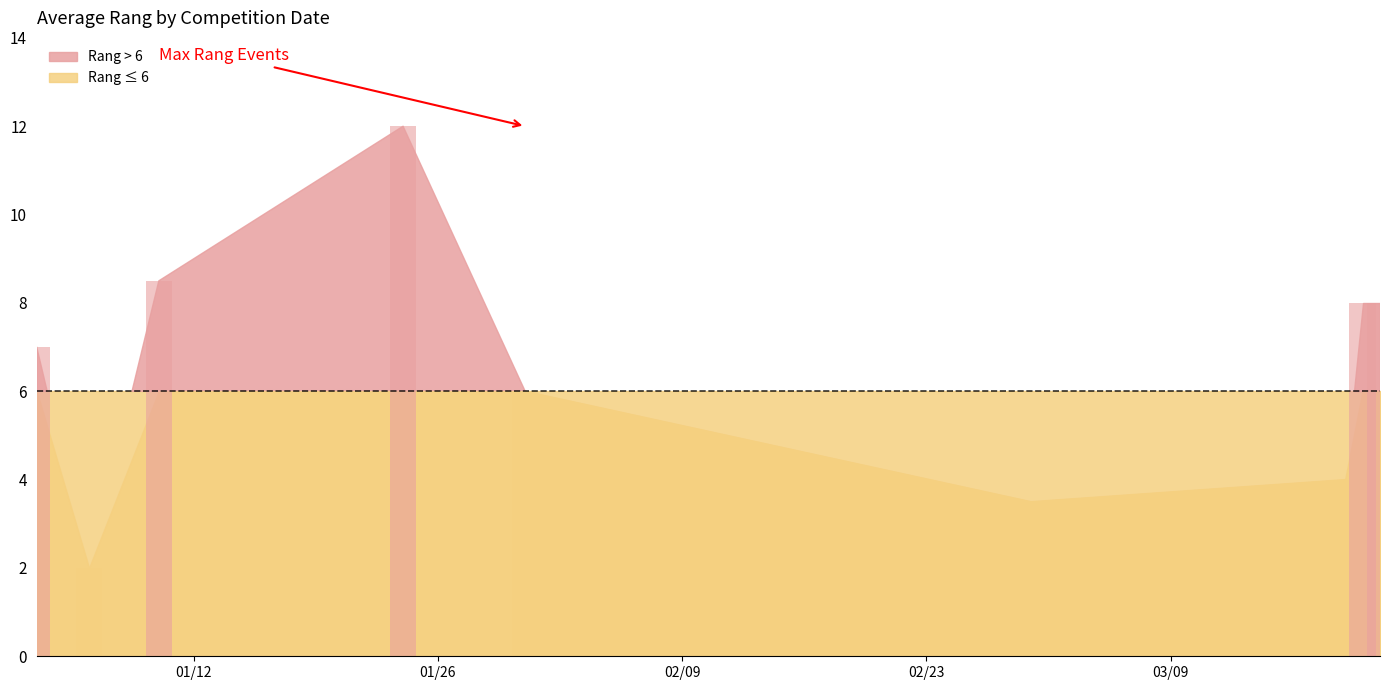

Is it true that the value at 2009-03-19 is 4?

True